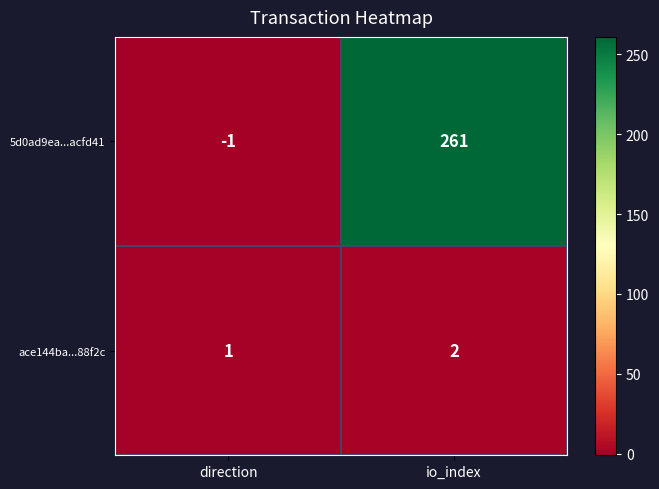

What is the minimum value shown in the chart?

-1